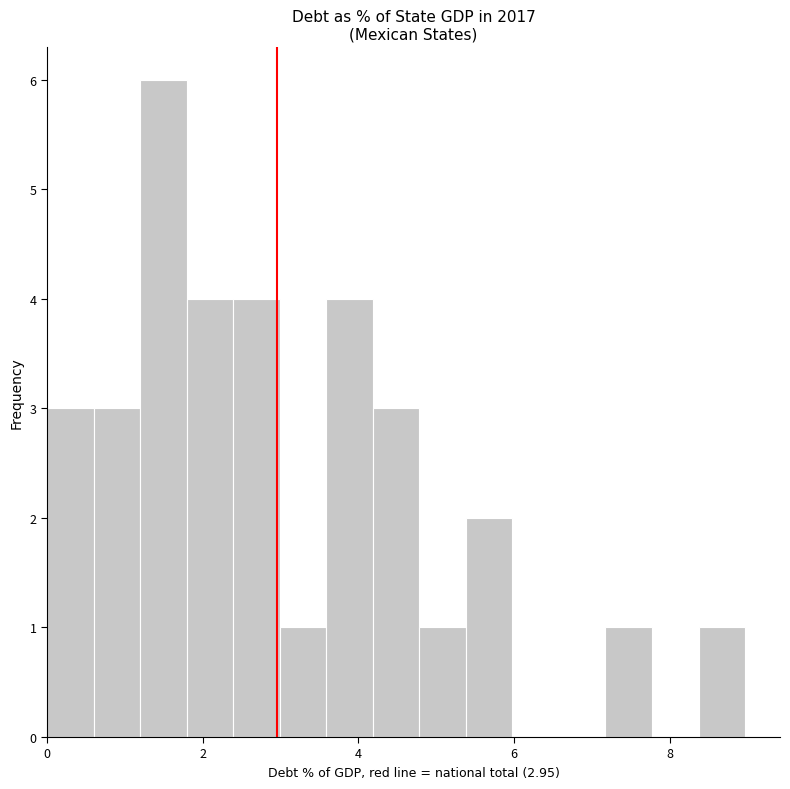

Read against the x-axis, roughly where is the centre of the tallest bar?

1.4